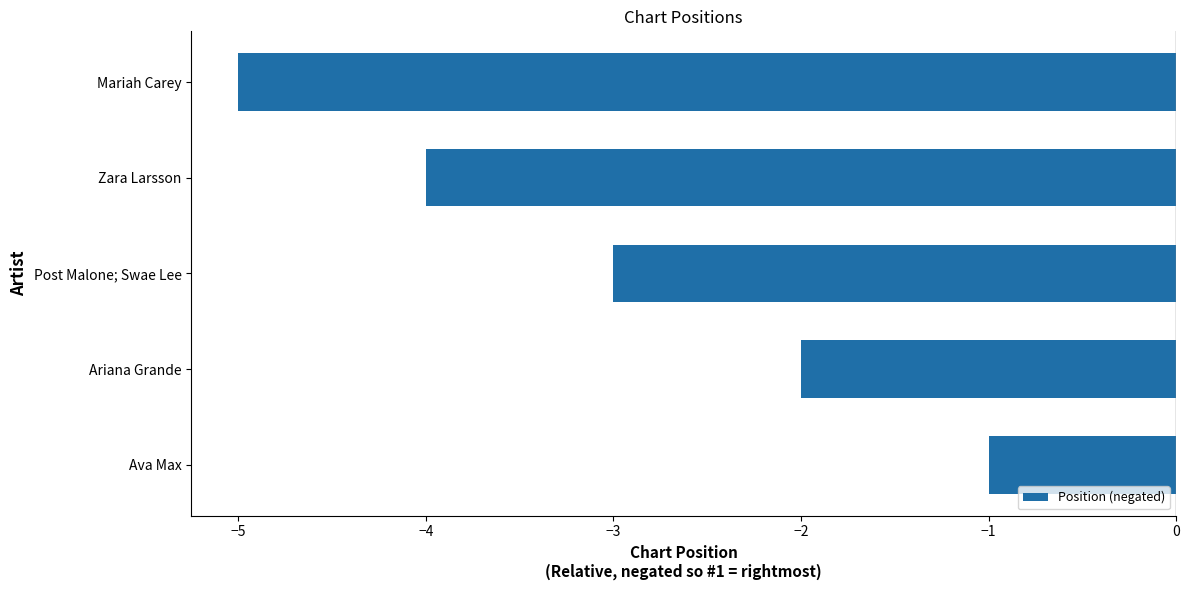

What is the maximum value shown in the chart?

-1